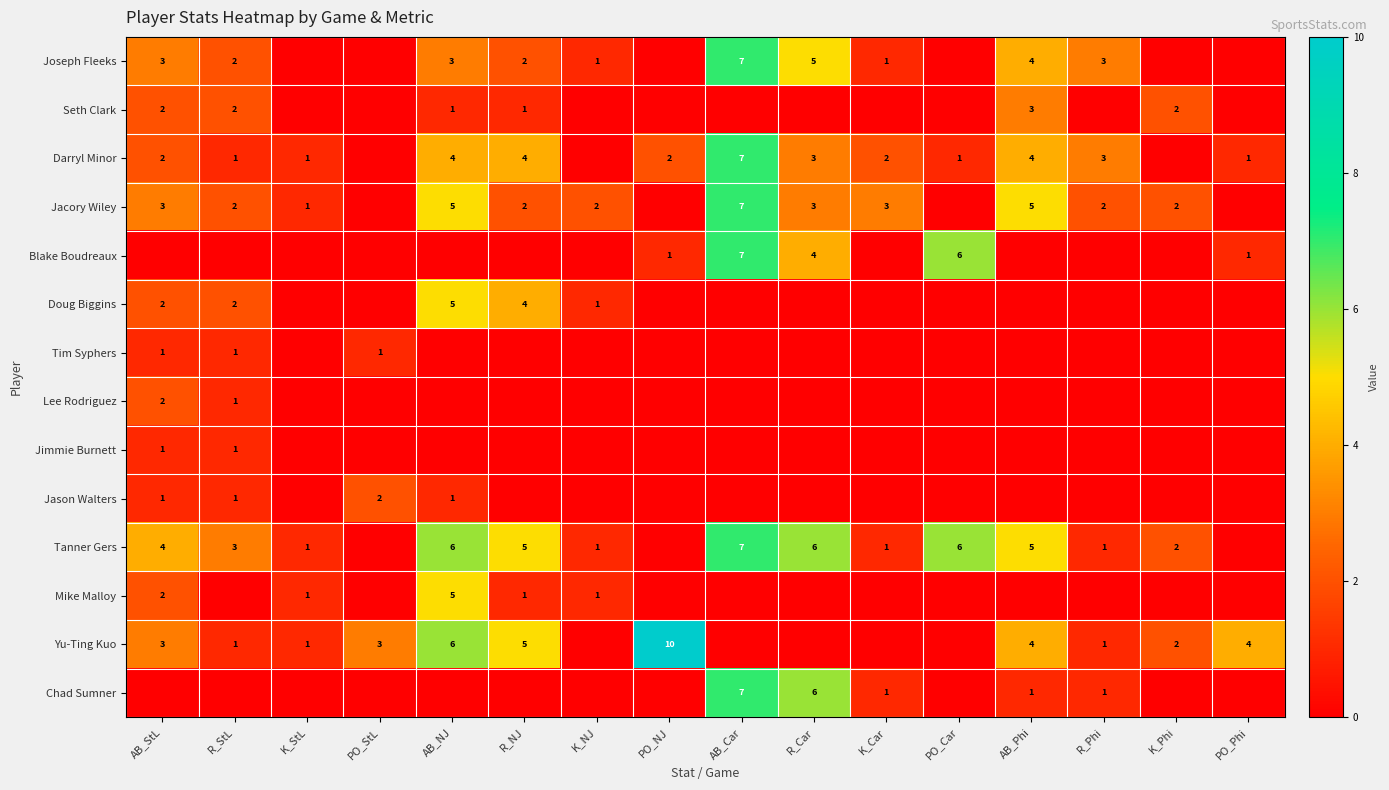

The value of Jacory Wiley at AB_Car is 10. True or false?

False